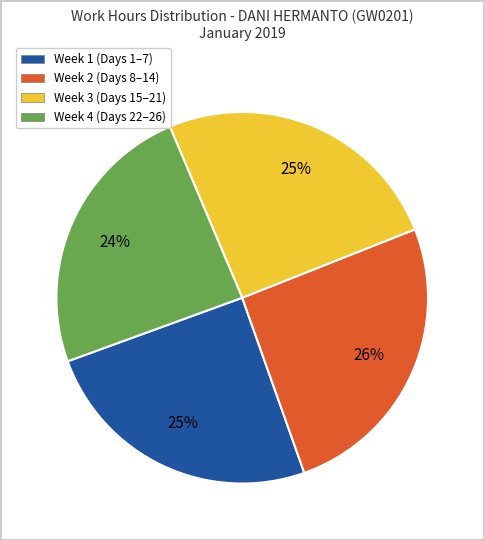

To the nearest percent, what is the average slice percentage?

25%